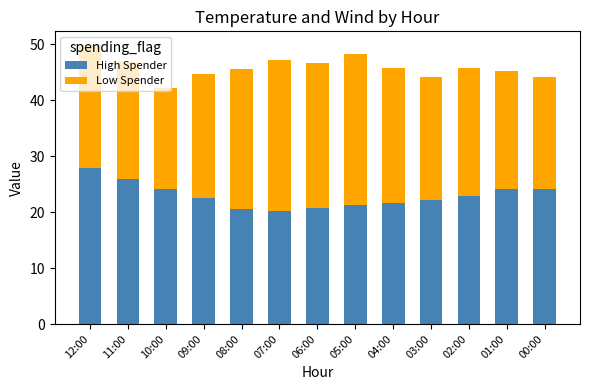

How many data points does each series have?

13